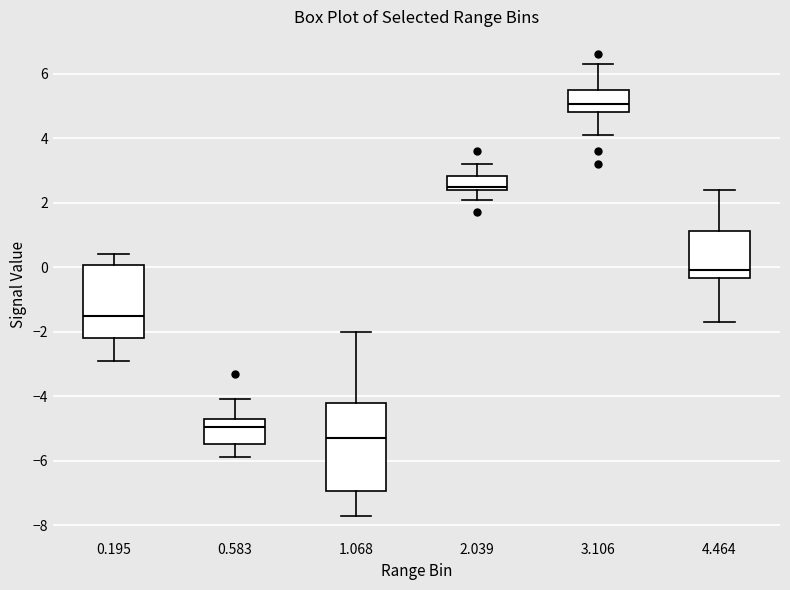

Reading left to right, read every box against the y-axis: the position of its median line, the range the box covers, and the ends of its whiskers. The values are not printed on the chart, so give them approximately, as read against the axis.

0.195: median -1.4, box -2.2 to 0.0, whiskers -2.8 to 0.4
0.583: median -5.0, box -5.4 to -4.6, whiskers -5.8 to -4.0
1.068: median -5.2, box -7.0 to -4.2, whiskers -7.6 to -2.0
2.039: median 2.6, box 2.4 to 2.8, whiskers 2.2 to 3.2
3.106: median 5.0, box 4.8 to 5.6, whiskers 4.2 to 6.4
4.464: median 0.0, box -0.4 to 1.2, whiskers -1.6 to 2.4